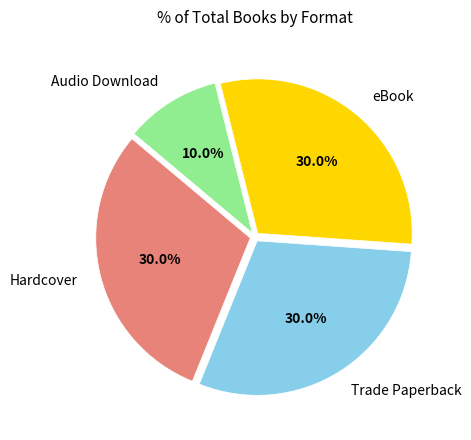

Which category has the smallest portion of the pie?

Audio Download